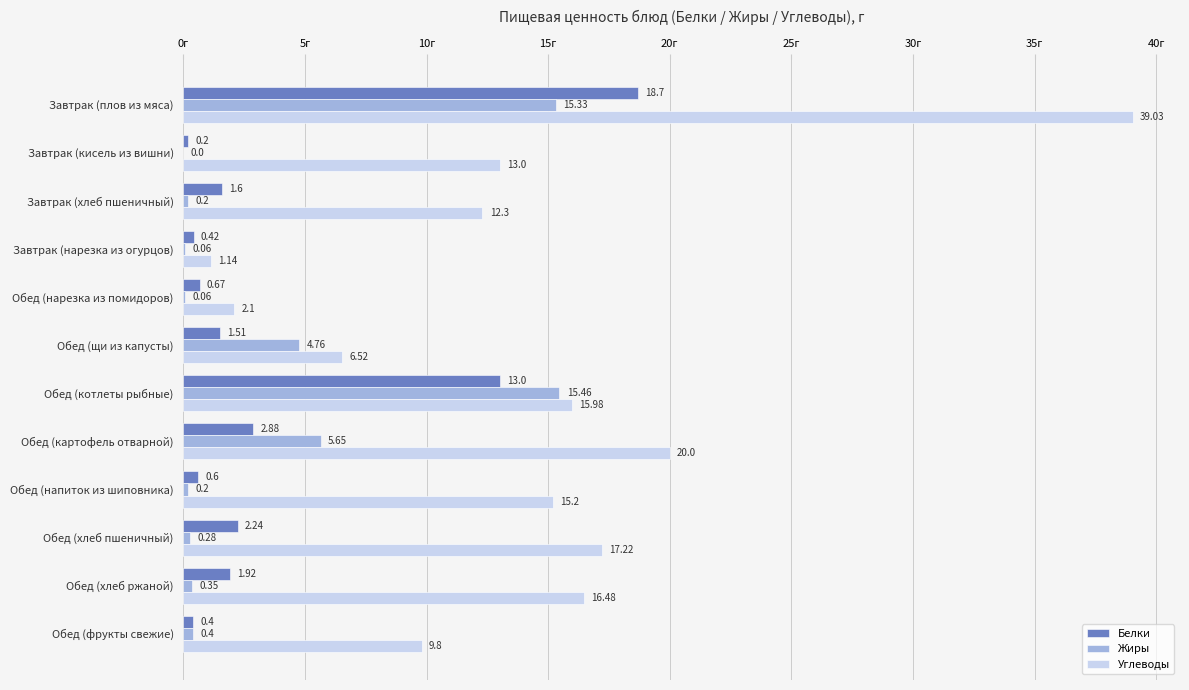

What is the sum of the Углеводы values at Обед (нарезка из помидоров) and Завтрак (плов из мяса)?

41.1